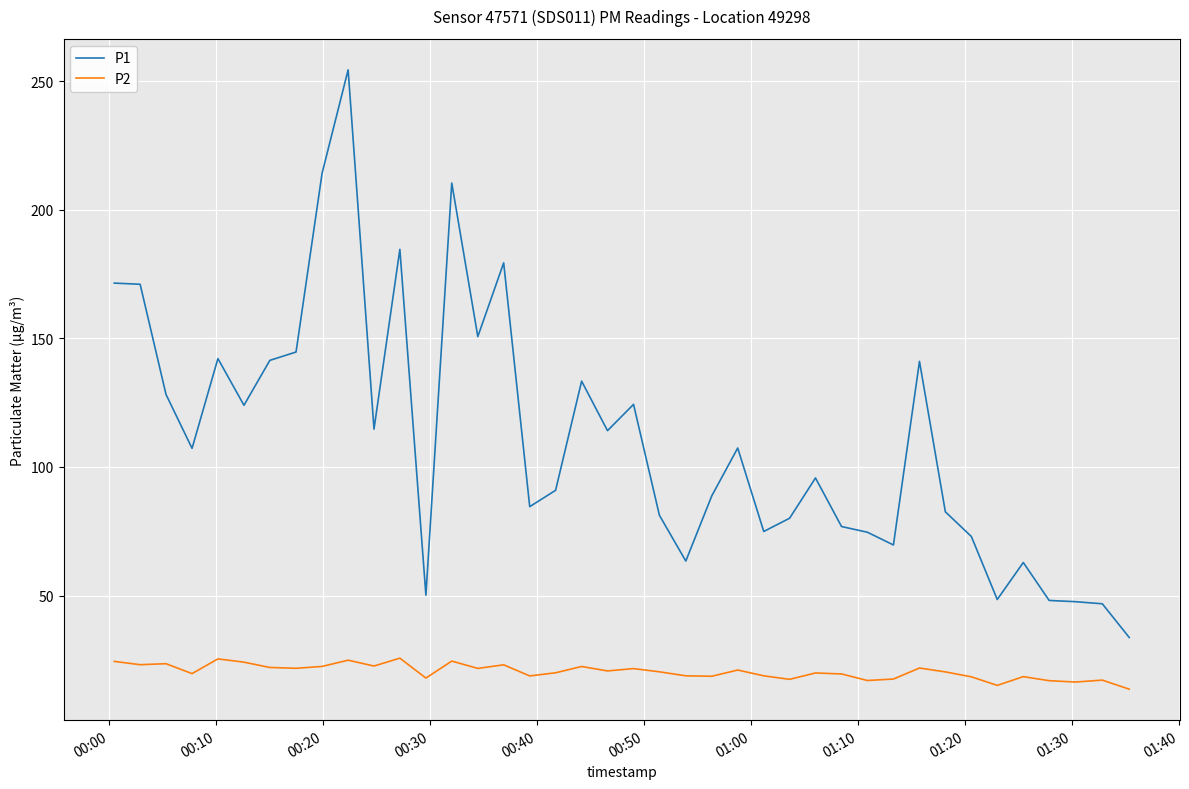

What is the lowest value of the P1 series?

33.7